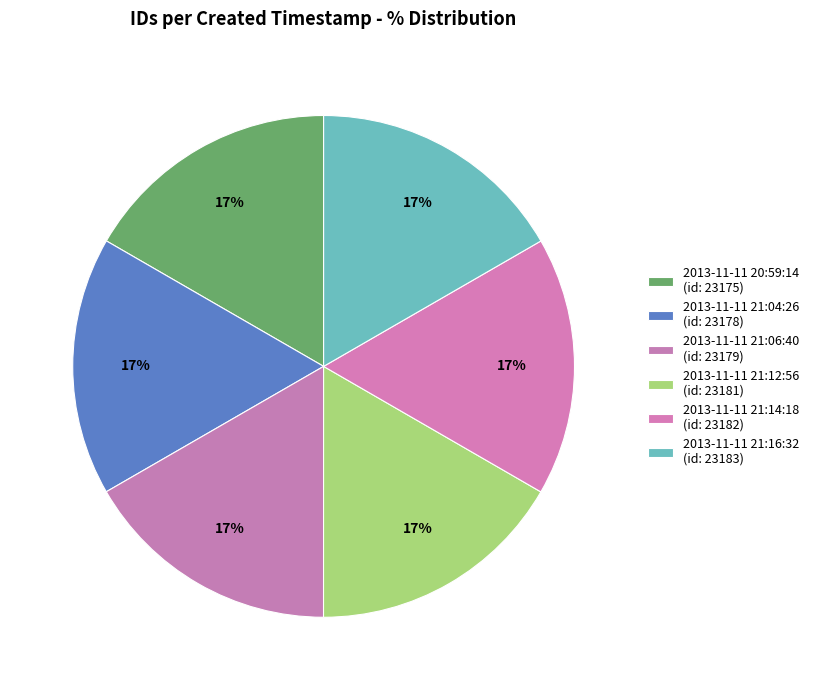

How many segments does this pie chart have?

6